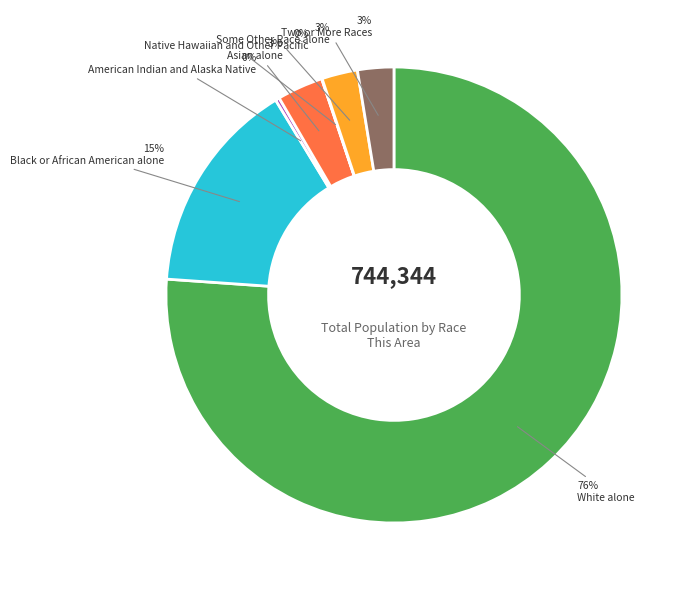

To the nearest percent, what is the difference between the largest and smallest slice percentages?

76%